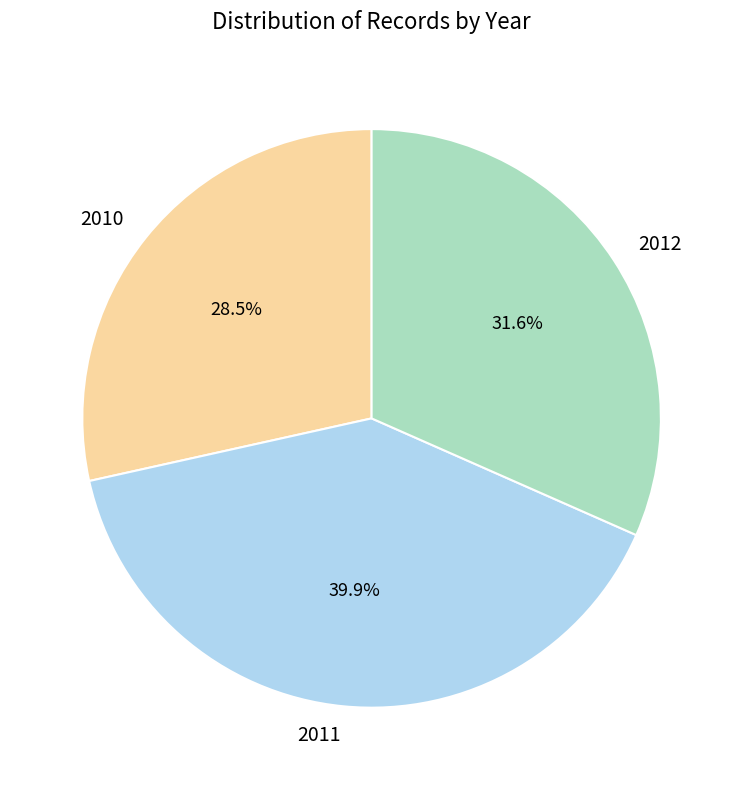

How much of the chart is everything except 2012?

68.4%